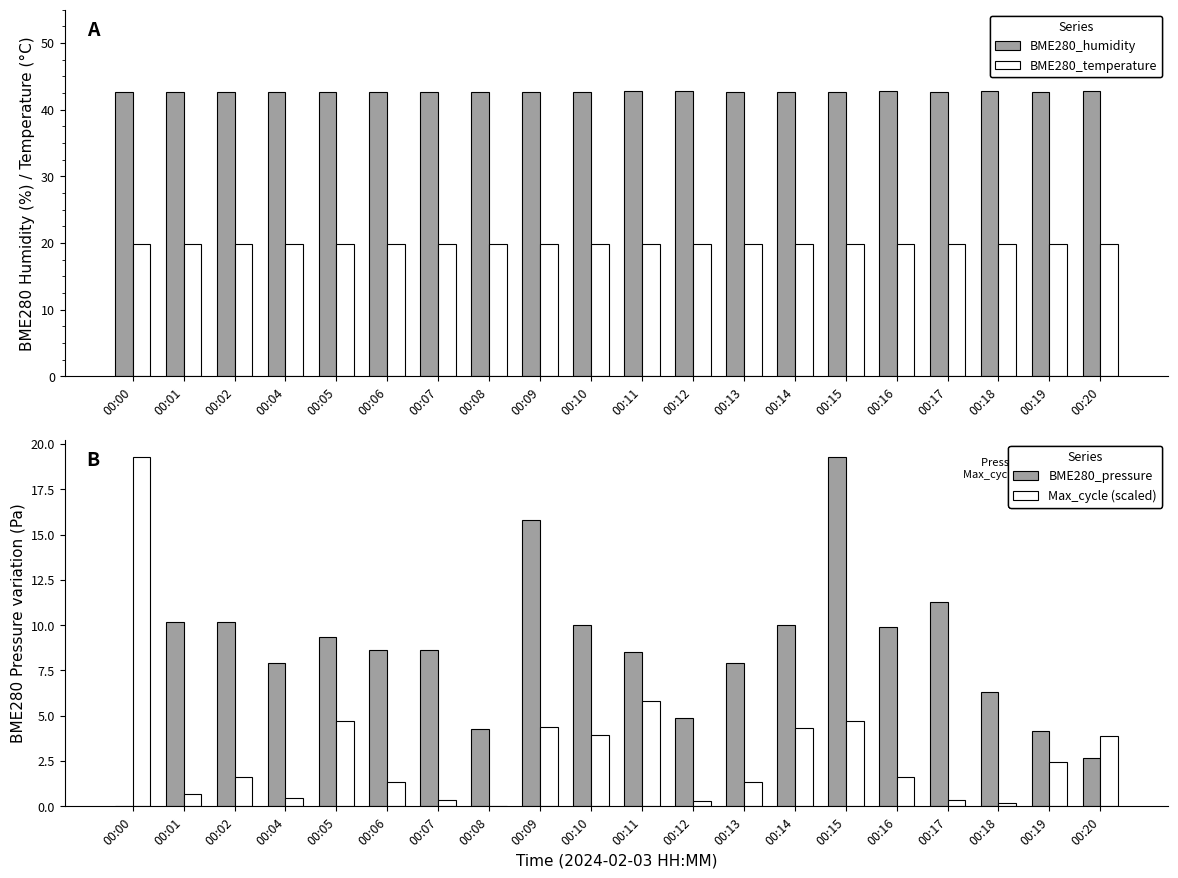

What is the total value across all series at 00:04?

71.0